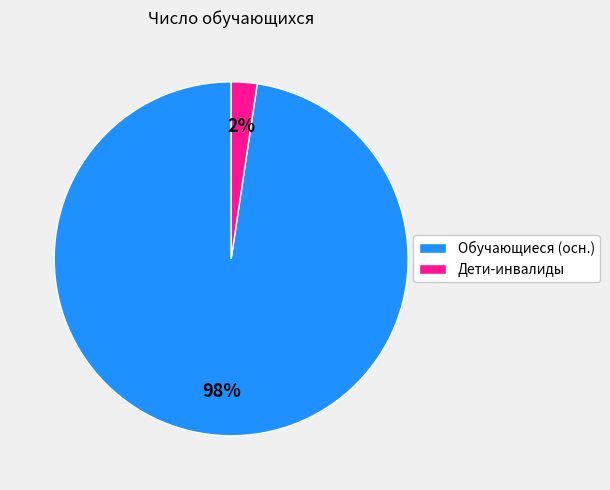

Is there a majority slice in this chart?

Yes